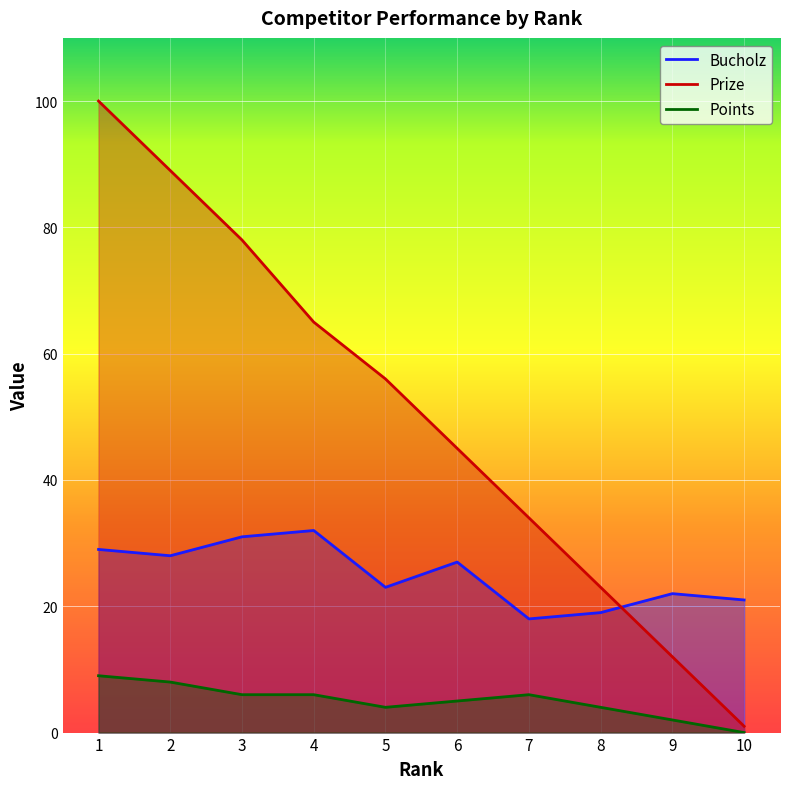

List the series in order of their overall mean, highest first.

Prize, Bucholz, Points